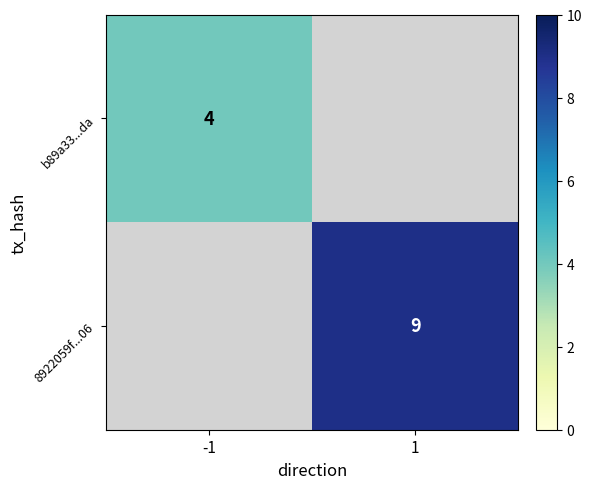

How many categories are shown in the chart?

2